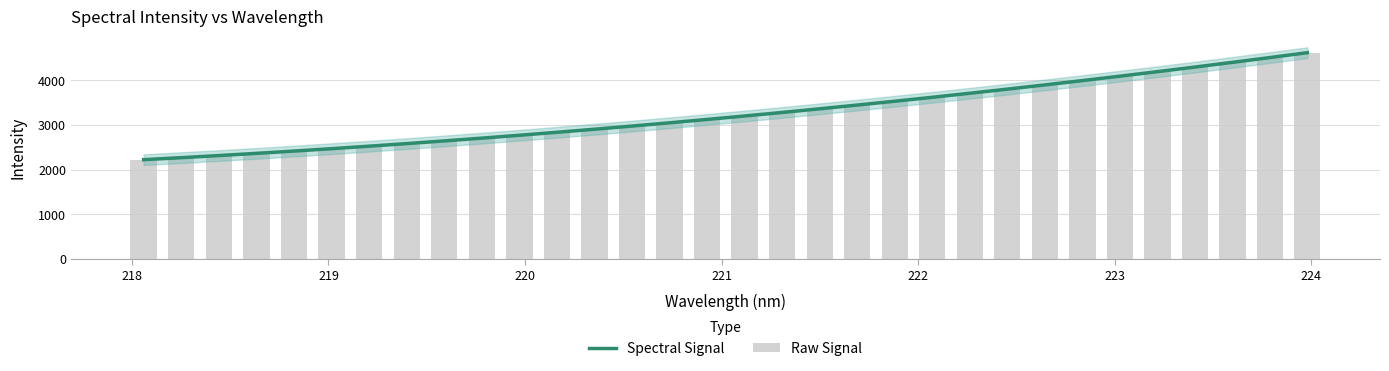

What are all the series names shown in the legend?

Spectral Signal, Raw Signal